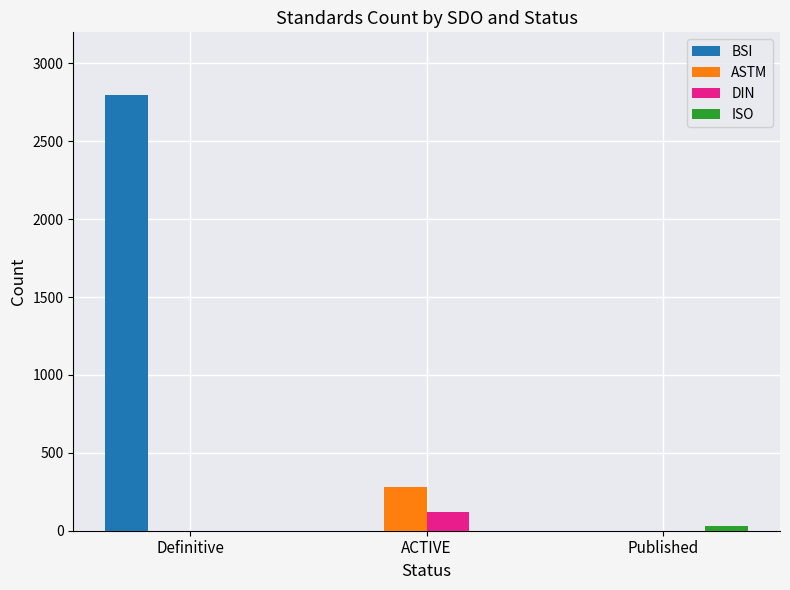

Which label corresponds to the largest value in the chart?

Definitive